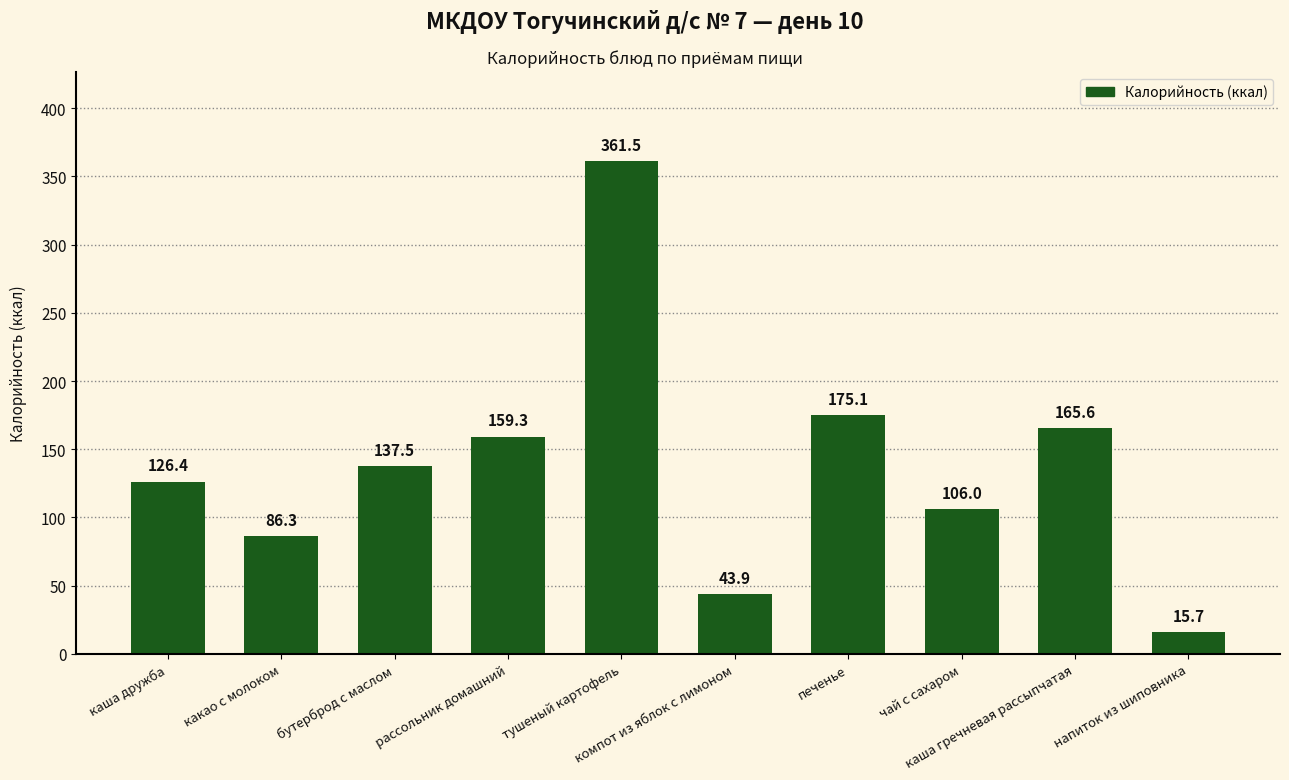

Rank the categories by value from highest to lowest.

тушеный картофель, печенье, каша гречневая рассыпчатая, рассольник домашний, бутерброд с маслом, каша дружба, чай с сахаром, какао с молоком, компот из яблок с лимоном, напиток из шиповника